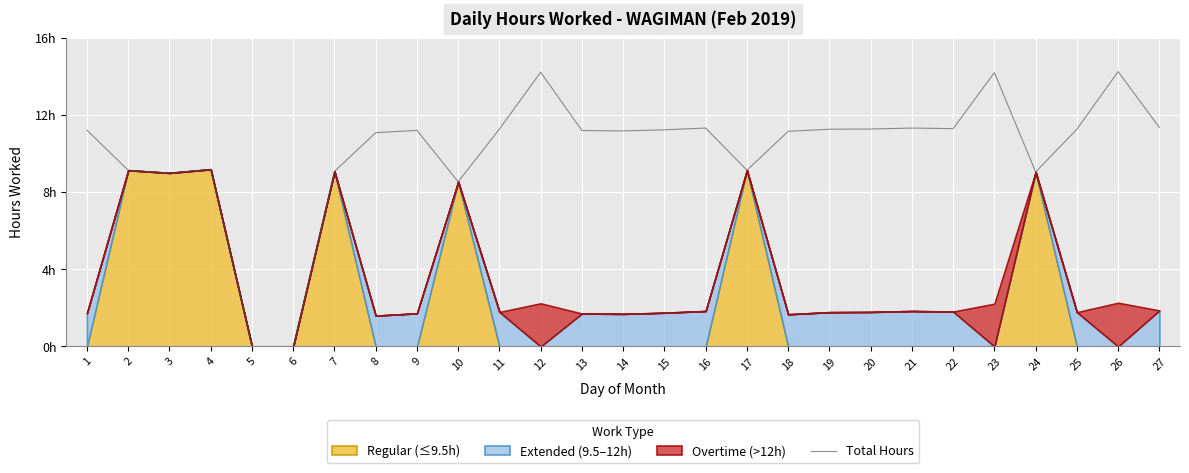

What is the change in value from 12 to 13?

-3.0